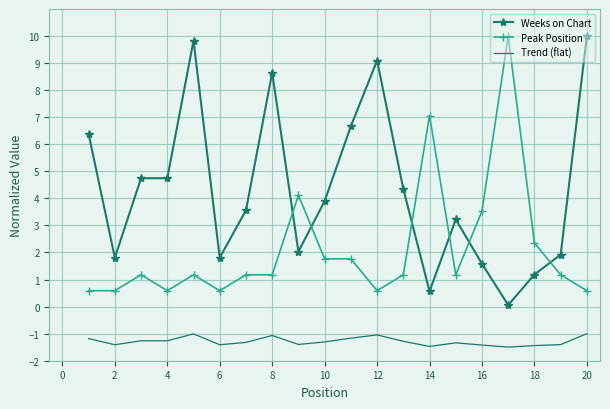

True or false: Weeks on Chart has more than 2 interior local peaks.

True